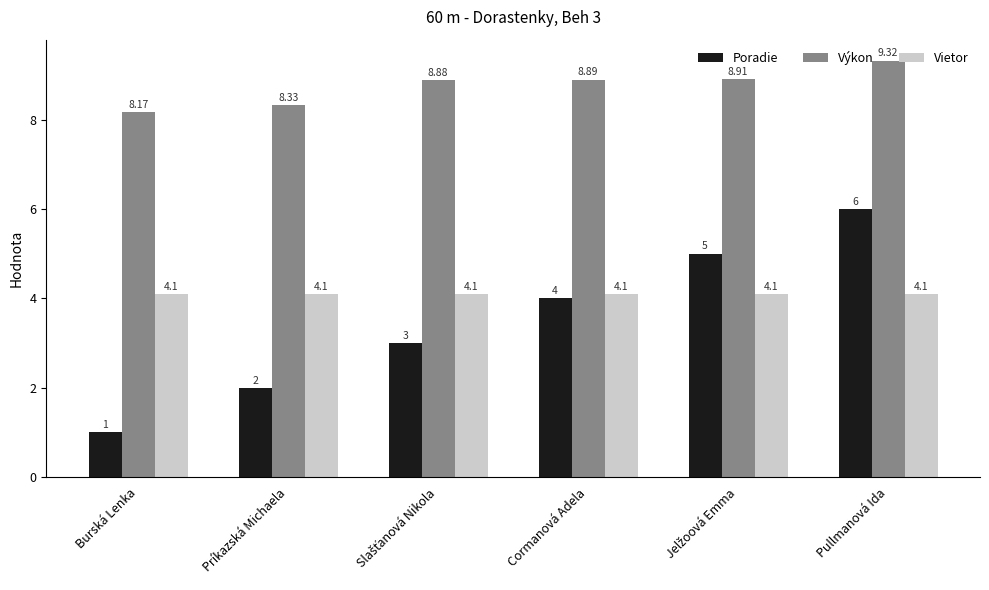

What is the label of the 6th bar from the right?

Burská Lenka